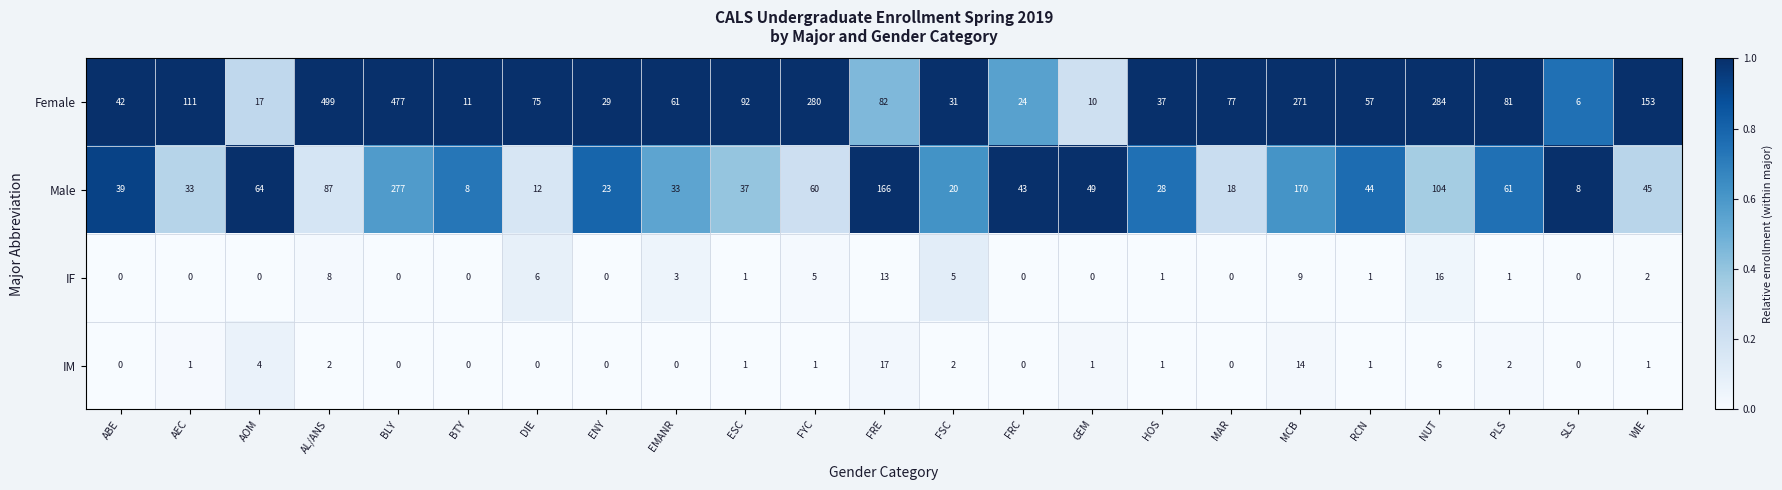

Which series has the largest range (max minus min)?

Female